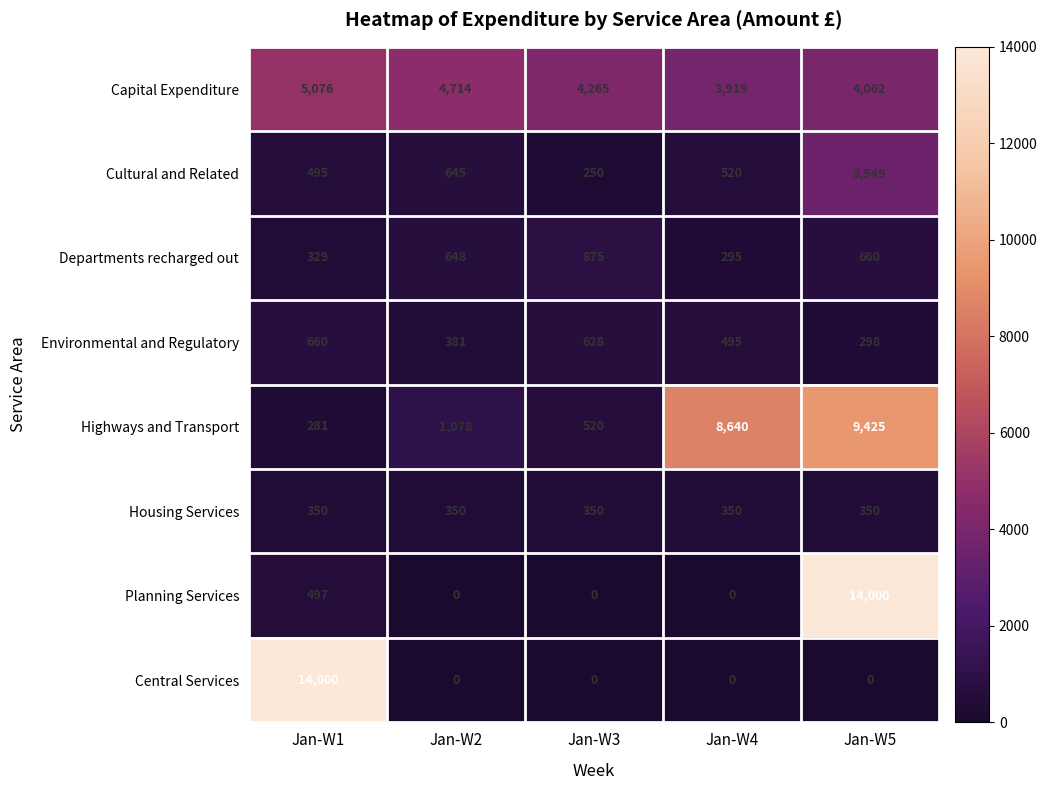

What is the maximum value for Highways and Transport?

9425